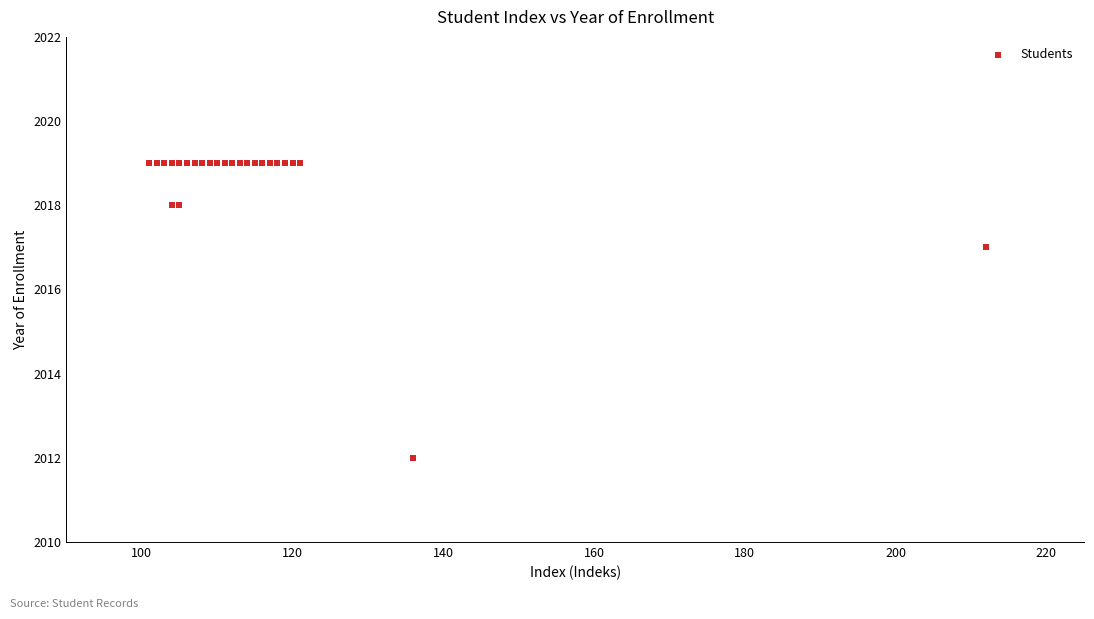

What Y value in the scatter plot is closest to 2015?

2017